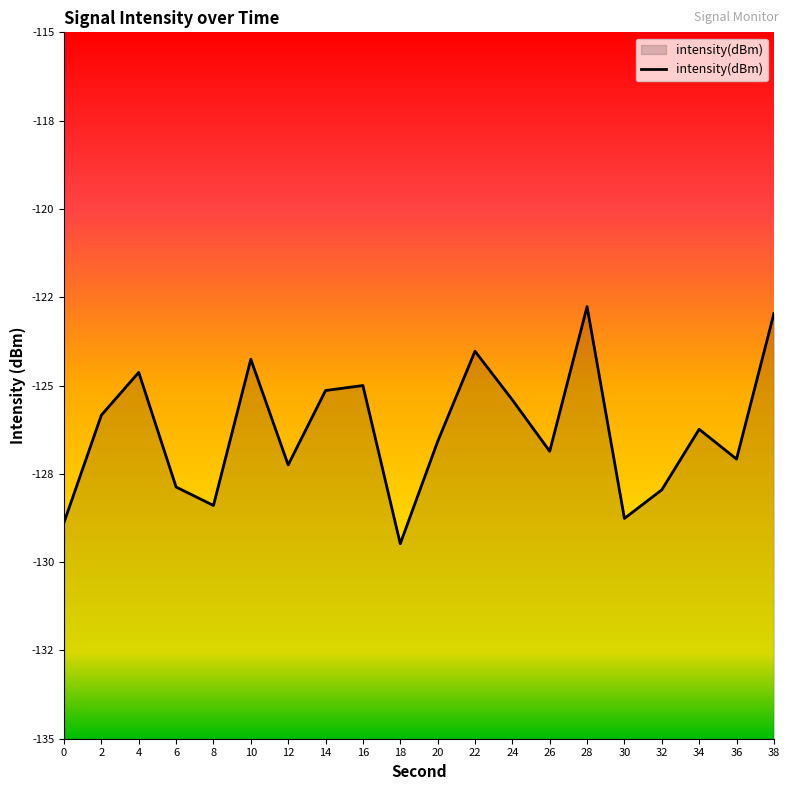

List the labels in order of value, smallest first.

18, 0, 30, 8, 32, 6, 12, 36, 26, 20, 34, 2, 24, 14, 16, 4, 10, 22, 38, 28